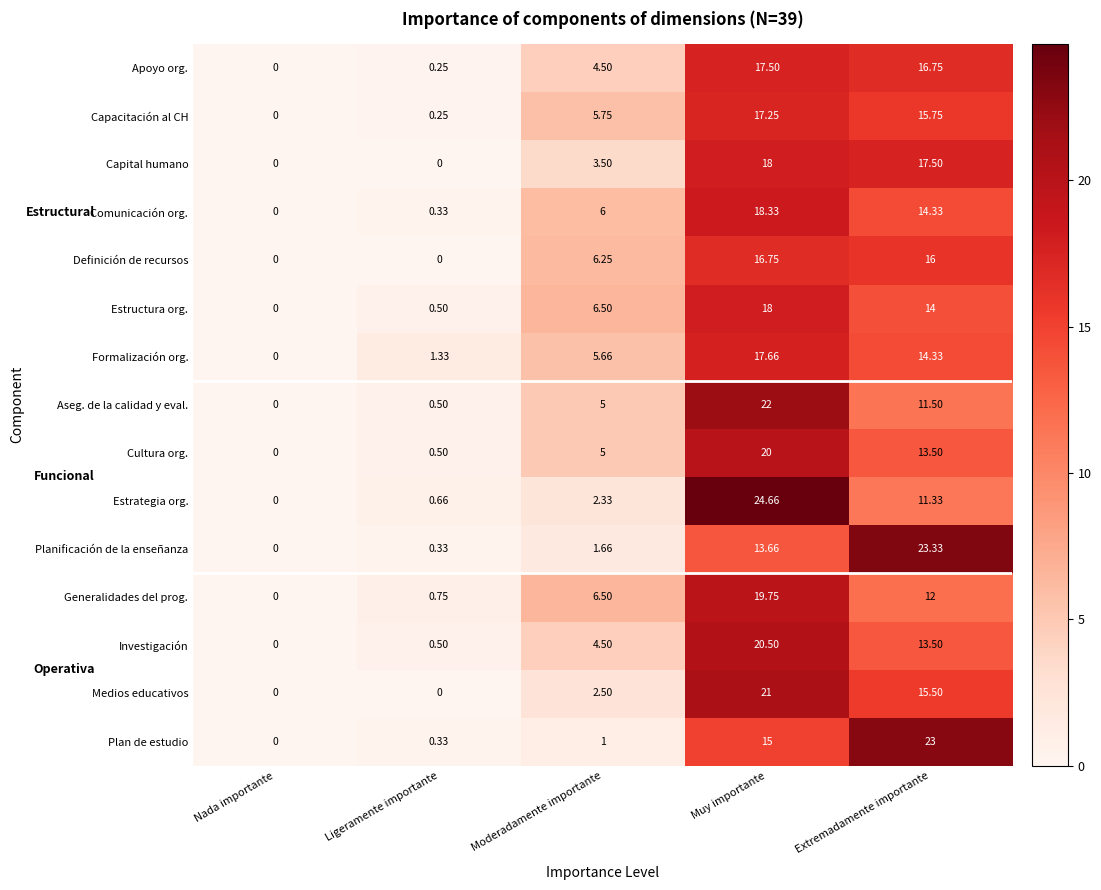

Rank the categories by Investigación value from lowest to highest.

Nada importante, Ligeramente importante, Moderadamente importante, Extremadamente importante, Muy importante